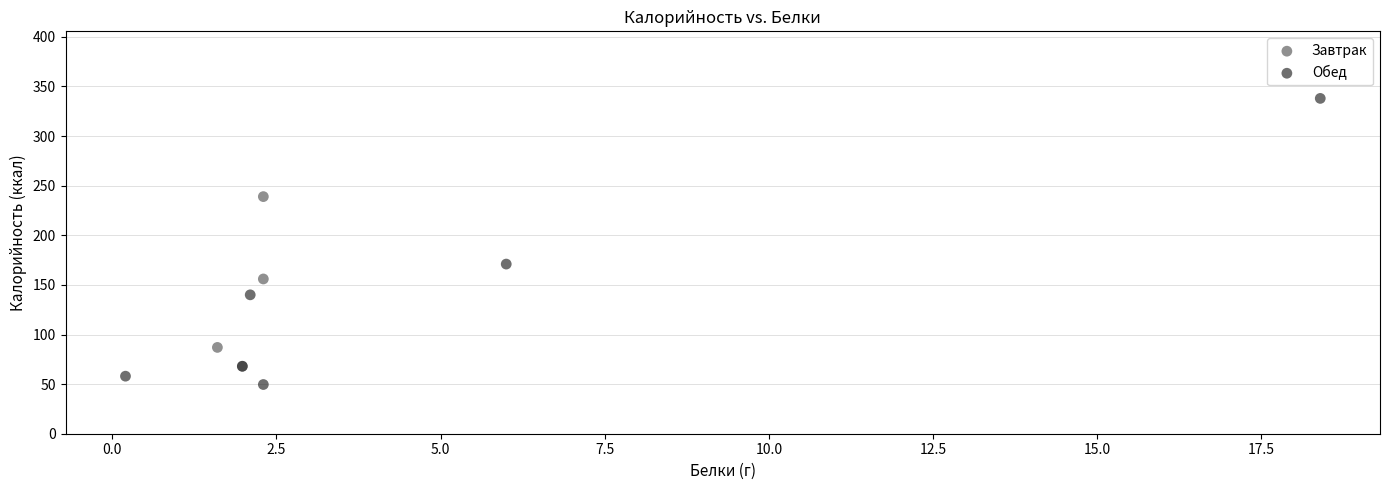

Which series contains the highest Y value?

Обед